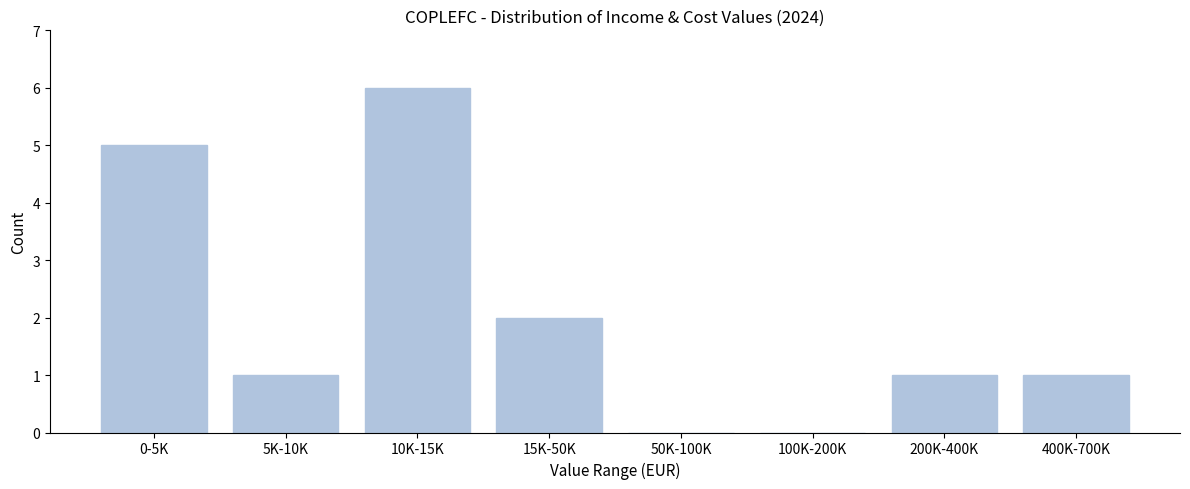

Reading left to right, transcribe all the data shown in this chart.

0-5K=5	5K-10K=1	10K-15K=6	15K-50K=2	50K-100K=0	100K-200K=0	200K-400K=1	400K-700K=1